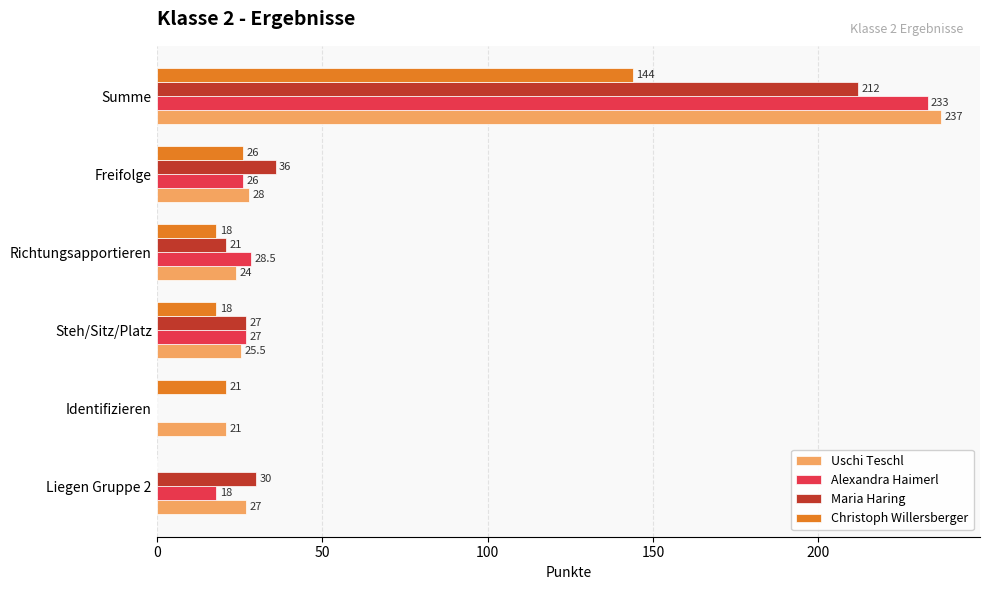

Which series has the largest total across all categories?

Uschi Teschl